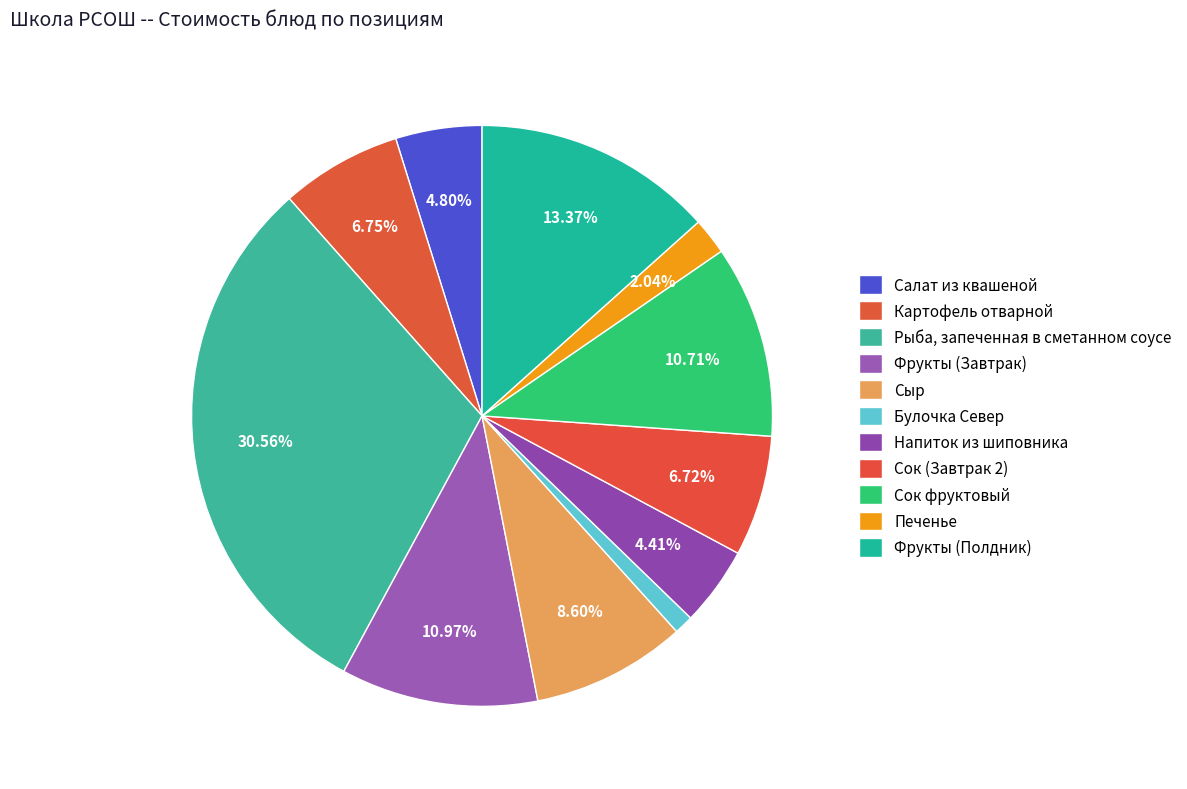

Is Булочка Север the majority of the pie?

No